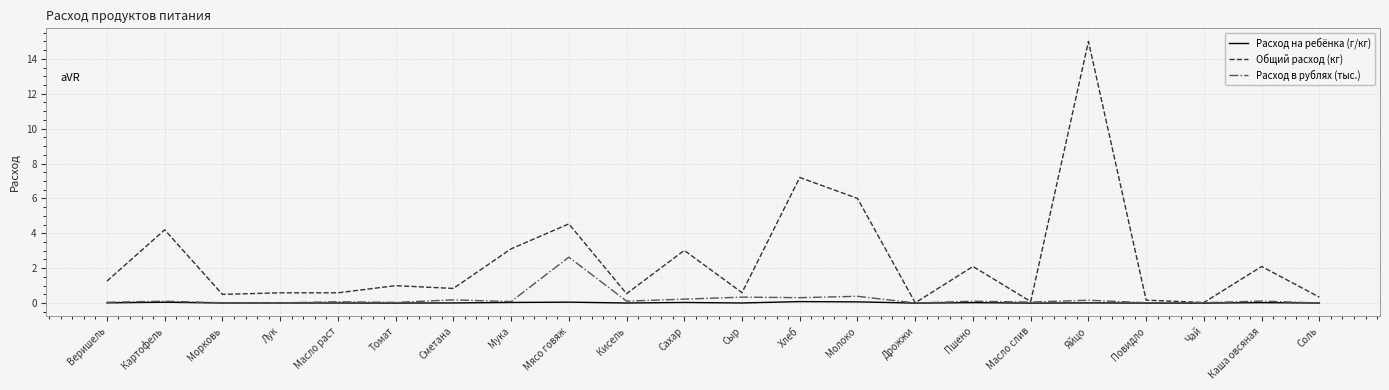

At which category does the chart reach its peak across all series?

Яйцо